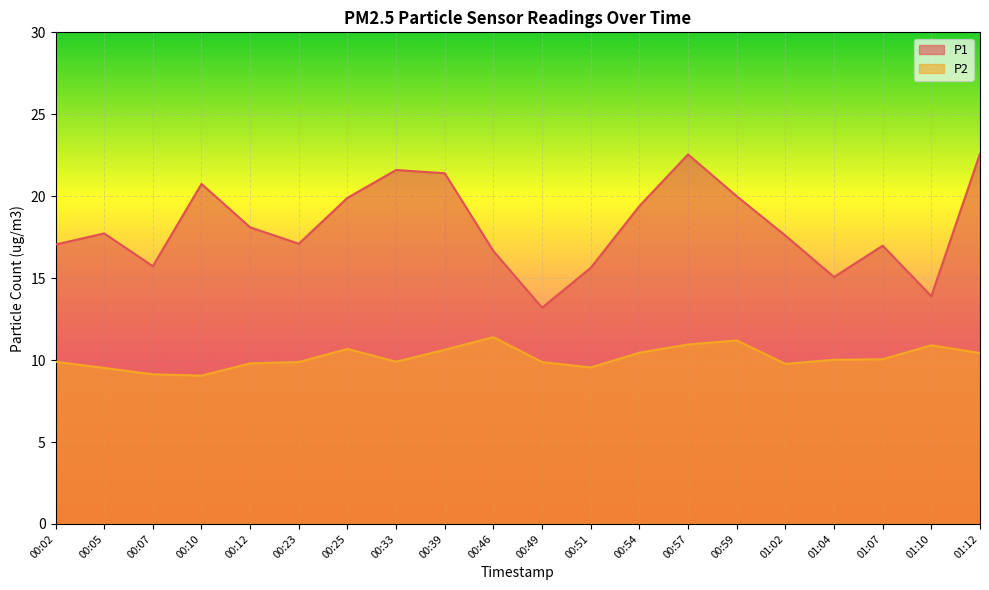

The value of P2 at 01:04 is 10.0. True or false?

True